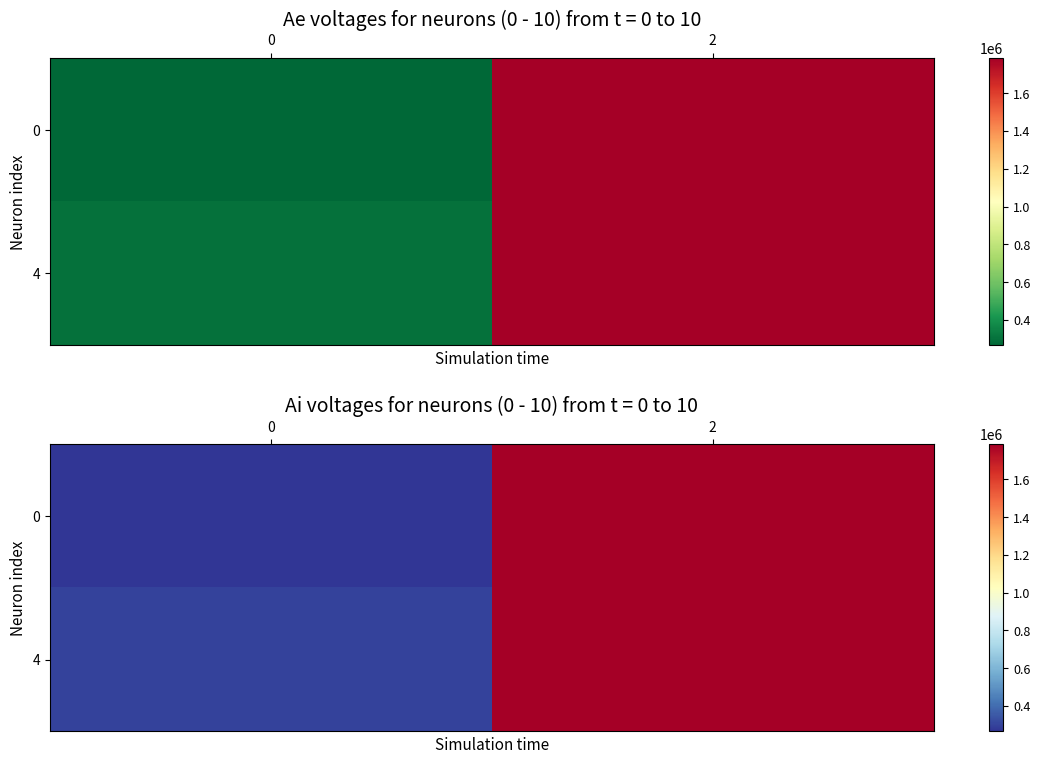

Is the value of 0 at 0 greater than the value of 4 at 2?

No